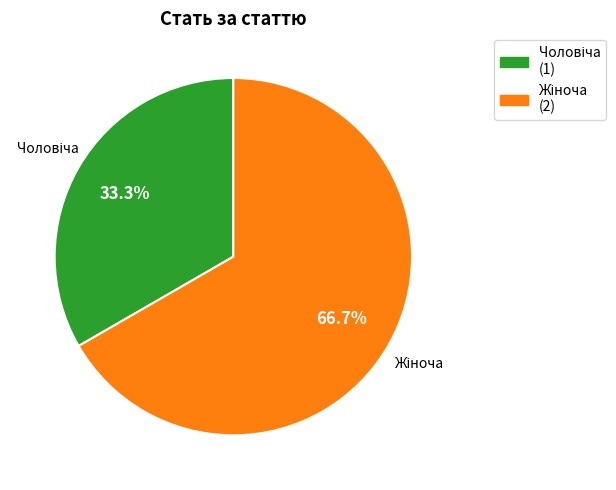

Is there a majority slice in this chart?

Yes